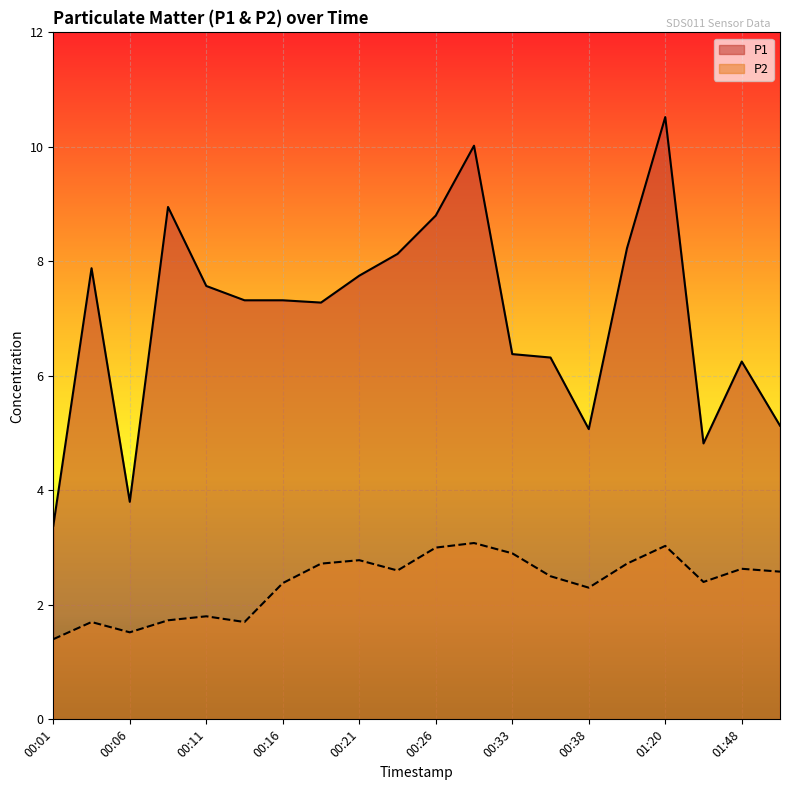

What is the spread (max minus min) of values at 00:21?

5.0